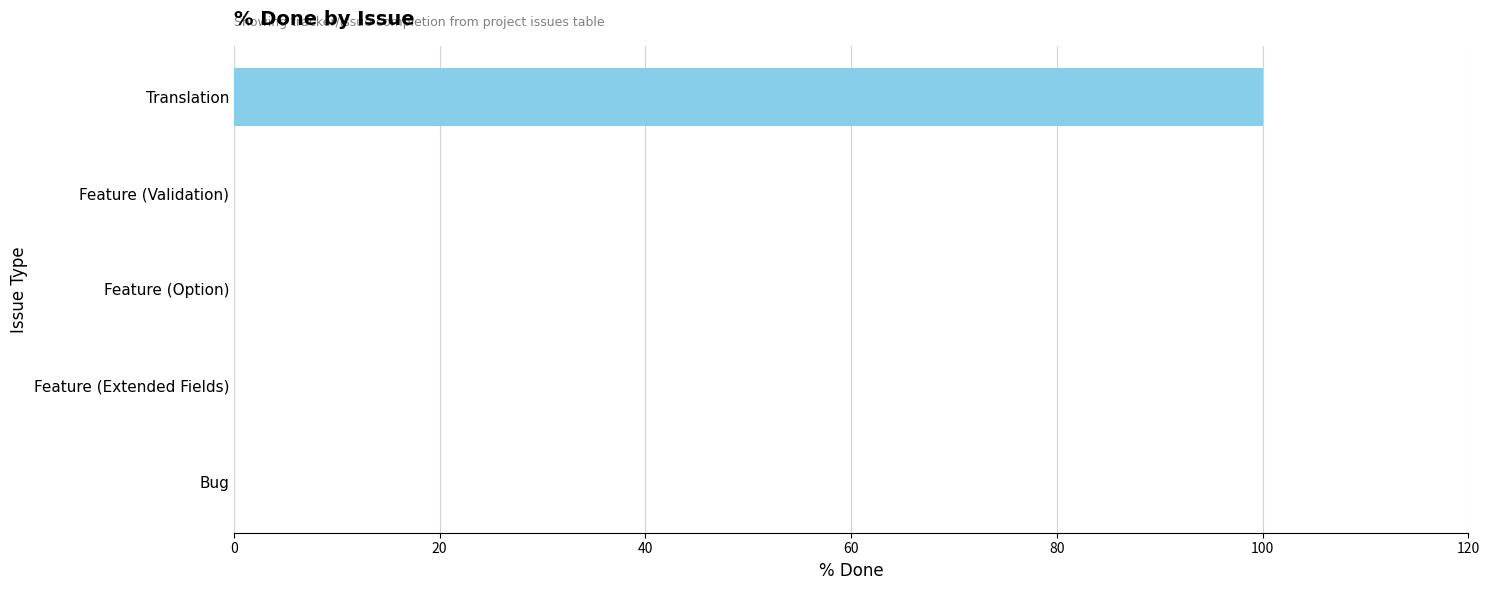

What is the change in value from Feature (Option) to Translation?

+100